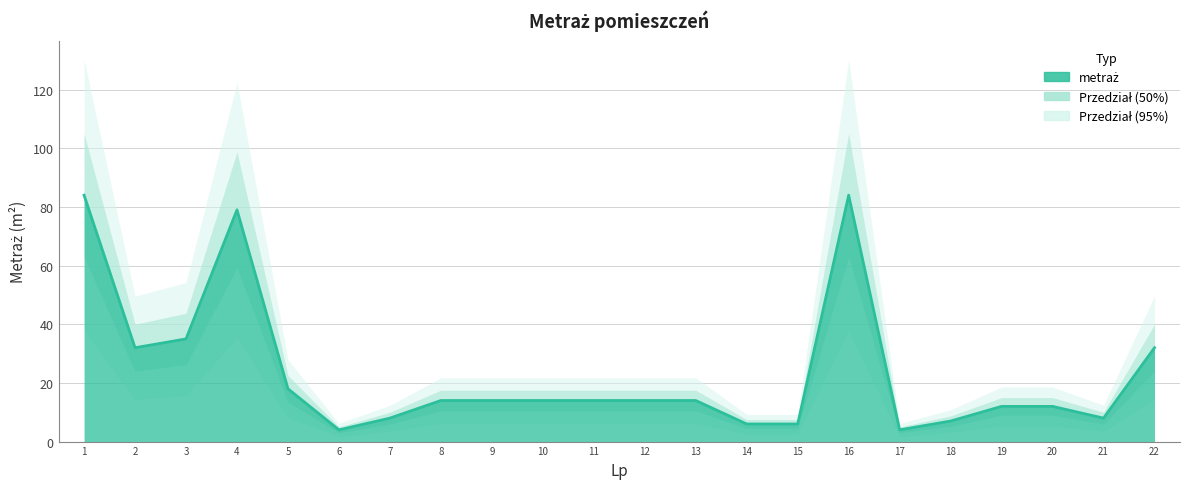

Which label corresponds to the largest value in the chart?

1